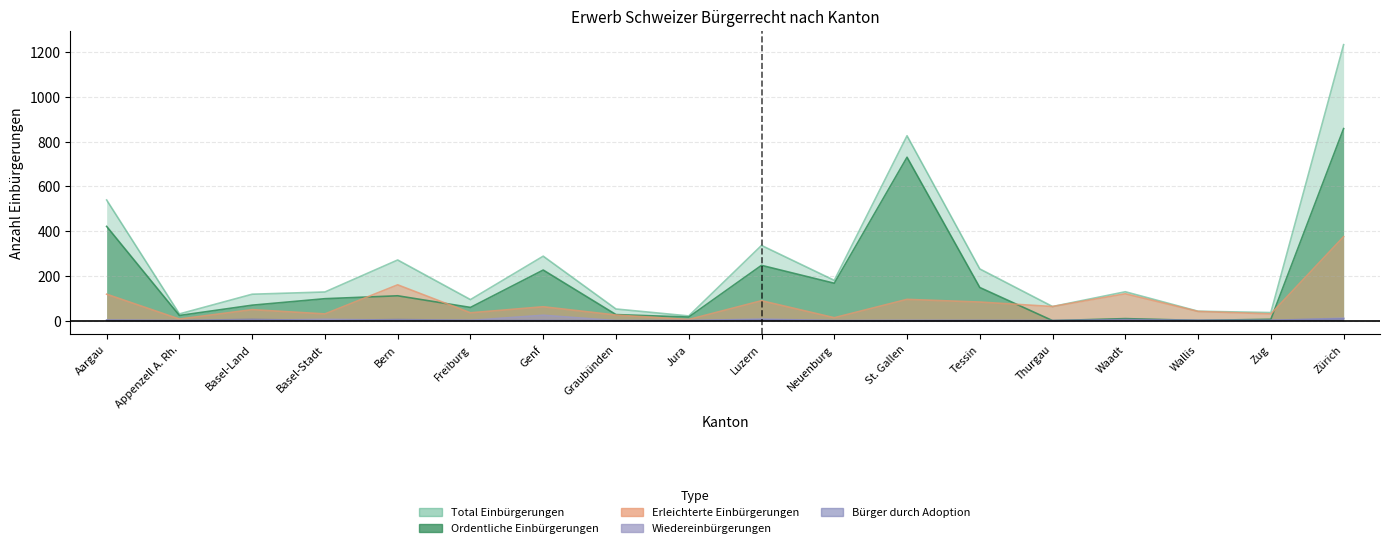

Which category has the highest value across all series?

Zürich